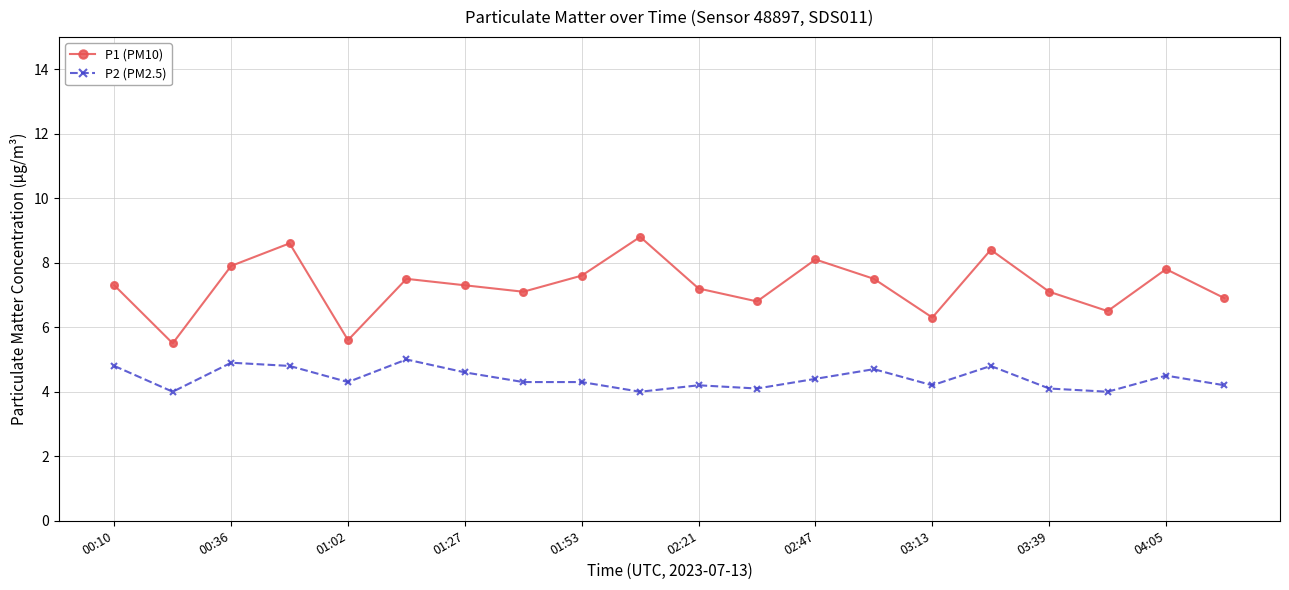

True or false: P1 (PM10) has more than 0 interior local peaks.

True